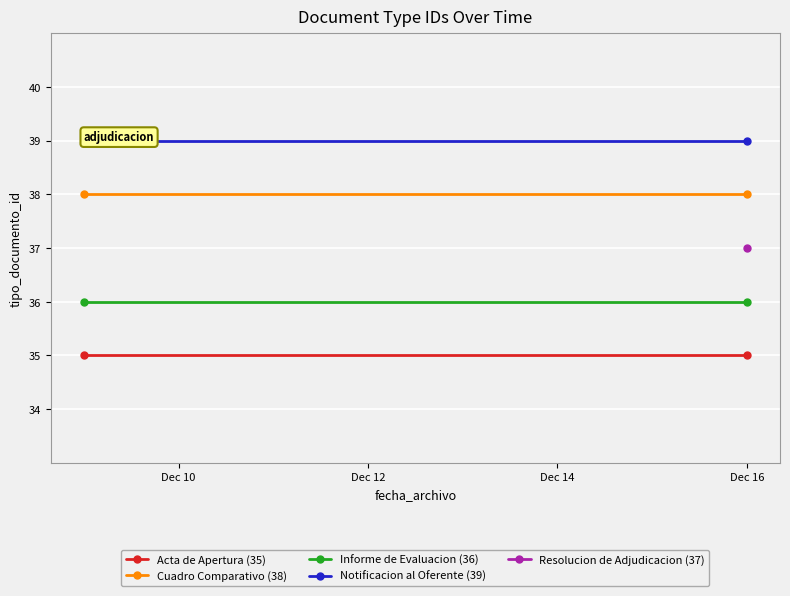

True or false: Acta de Apertura (35) has a value of 18 at Dec 10.

False